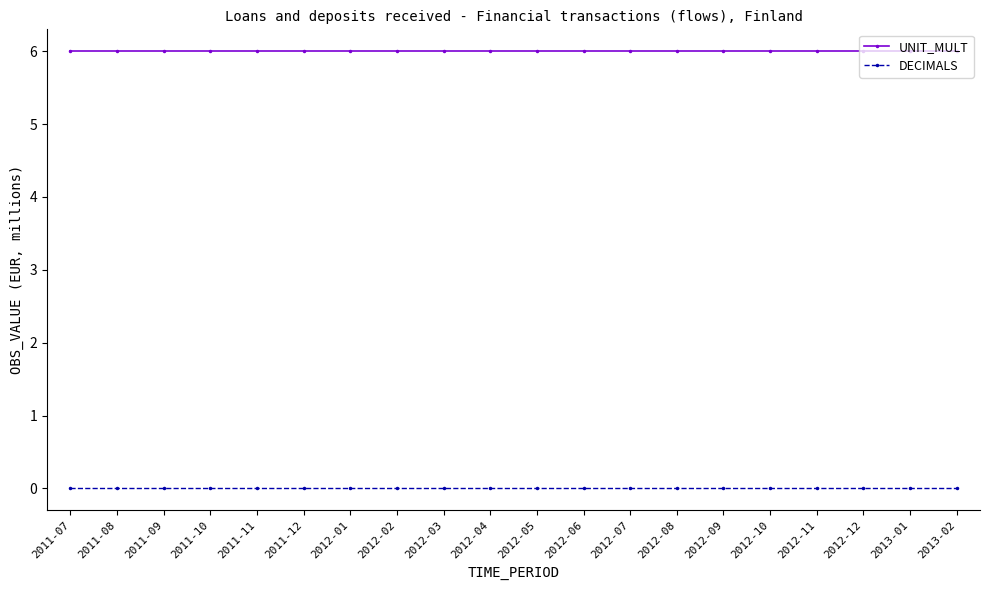

What are all the series names shown in the legend?

UNIT_MULT, DECIMALS